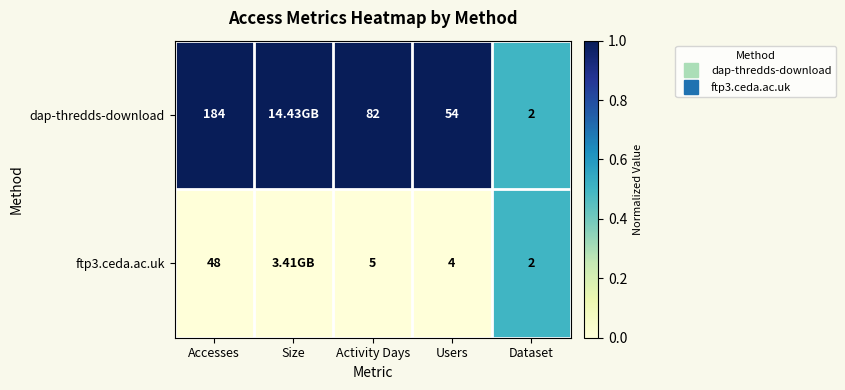

What is the maximum value shown in the chart?

1.0